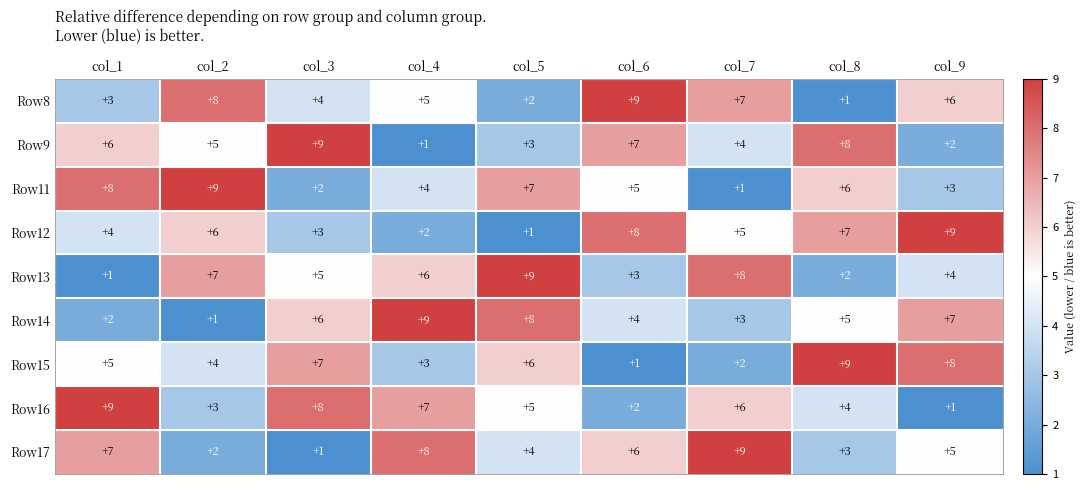

Is the value of Row9 at col_4 greater than the value of Row8 at col_4?

No